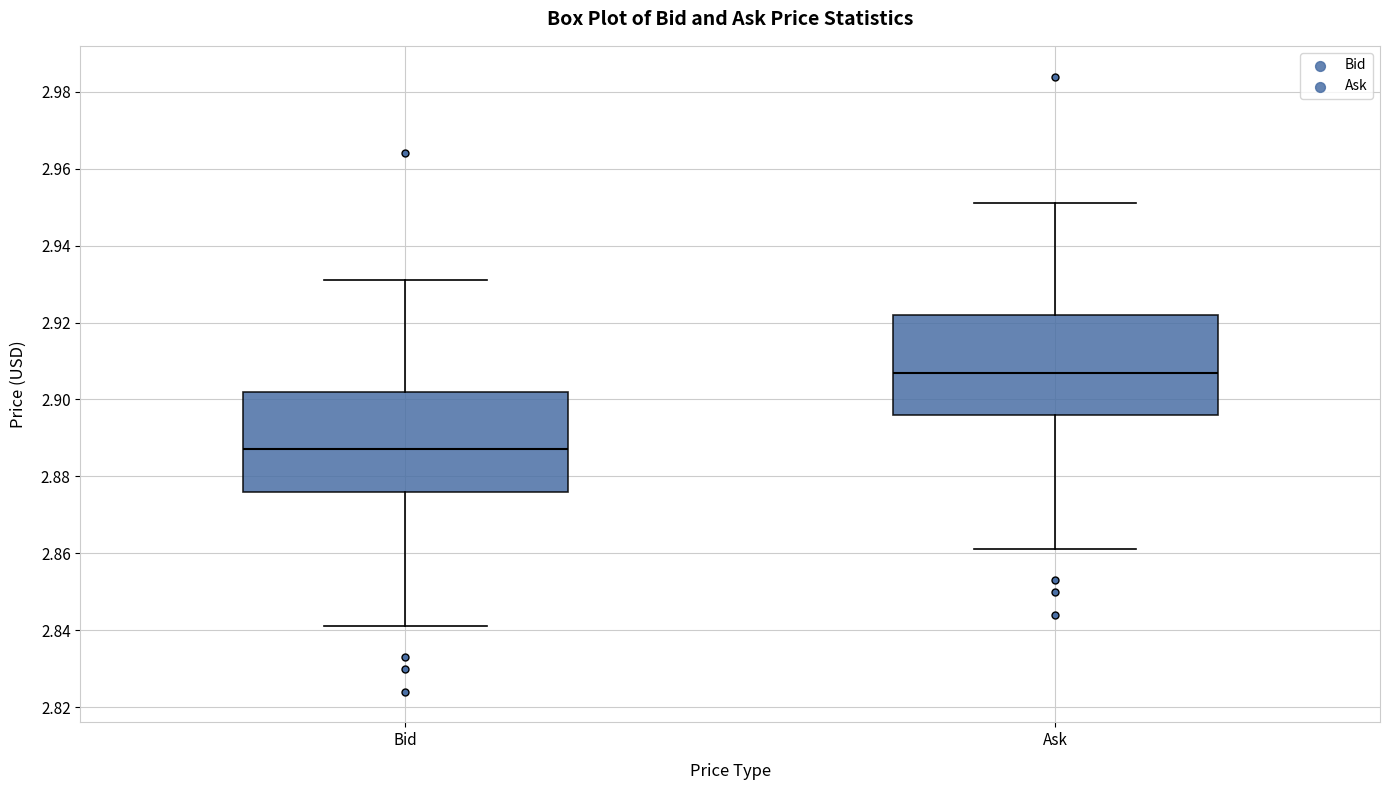

Reading left to right, transcribe this box plot: for each box, give where its median line is, the range the box spans, and where its two whiskers end, as read against the y-axis. The values are not printed on the chart, so give them approximately, as read against the axis.

Bid: median 2.888, box 2.876 to 2.902, whiskers 2.842 to 2.932
Ask: median 2.908, box 2.896 to 2.922, whiskers 2.862 to 2.952